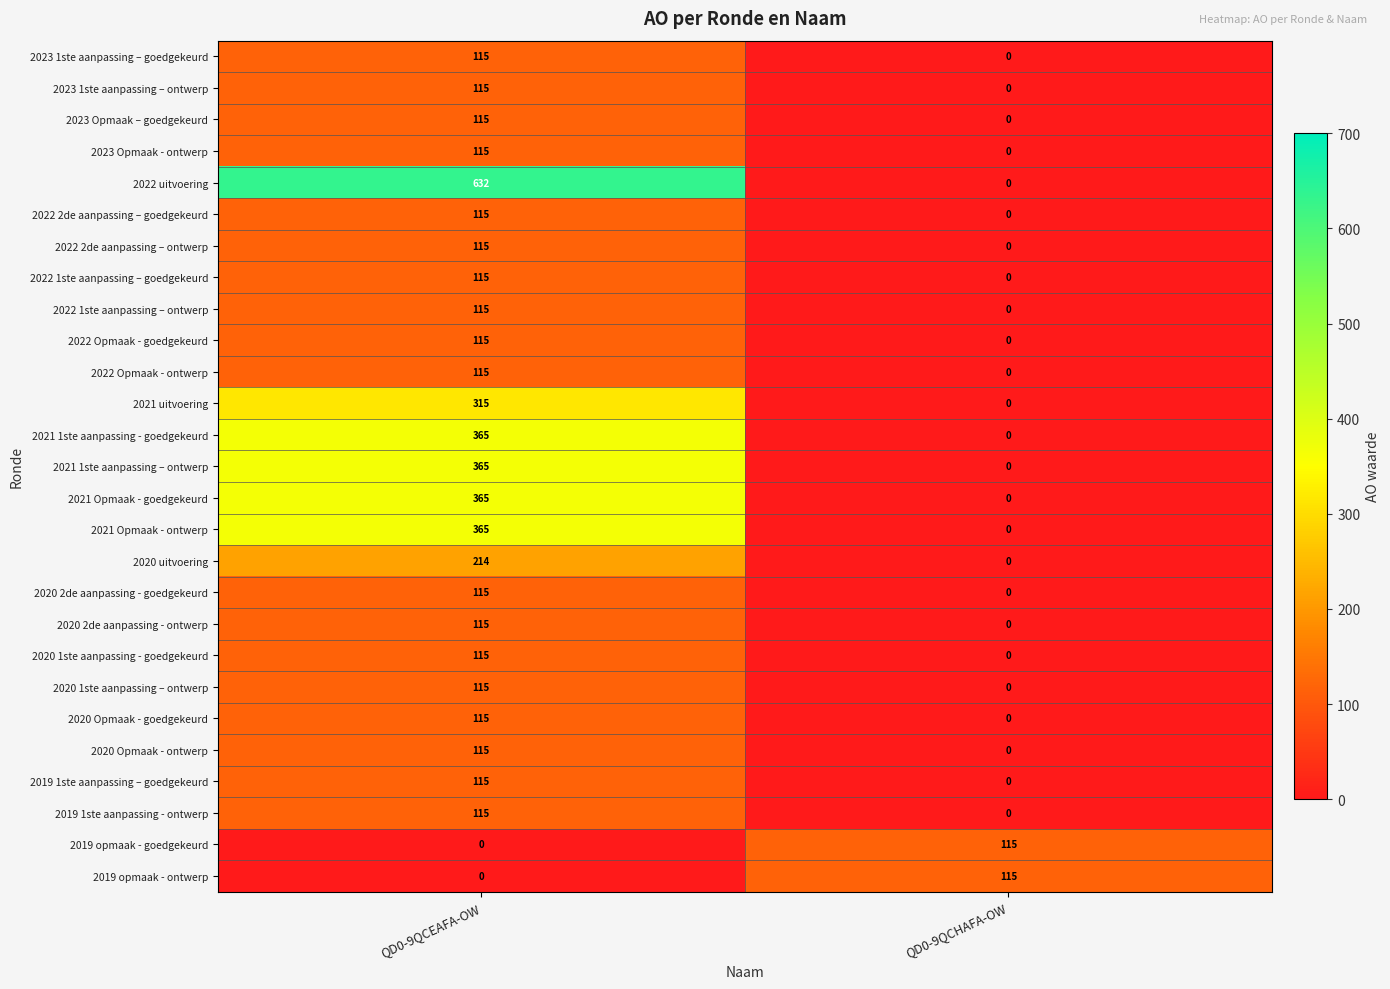

Which series has the widest spread of values?

2022 uitvoering